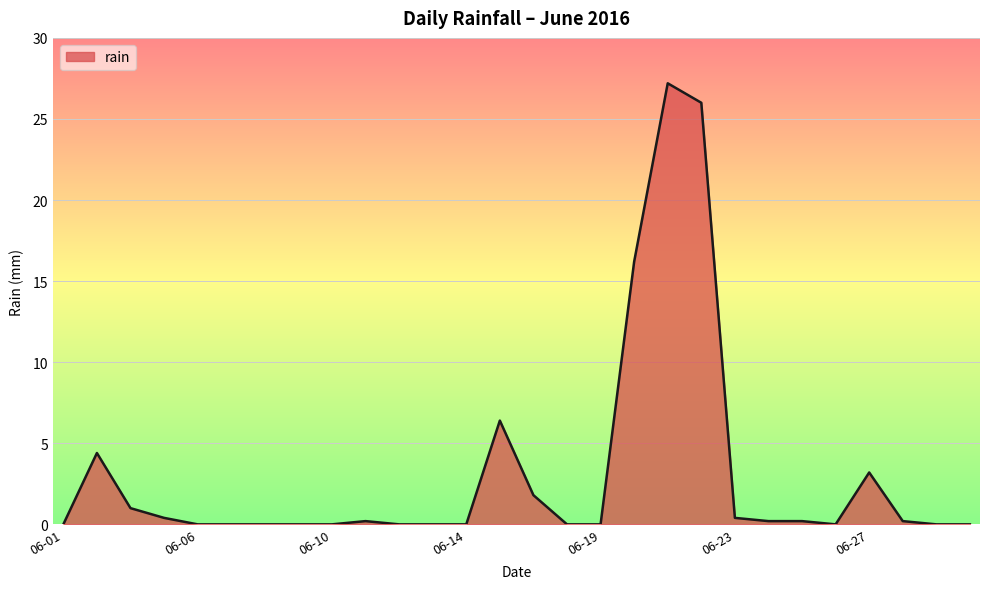

What is the difference between the maximum and minimum values?

27.2